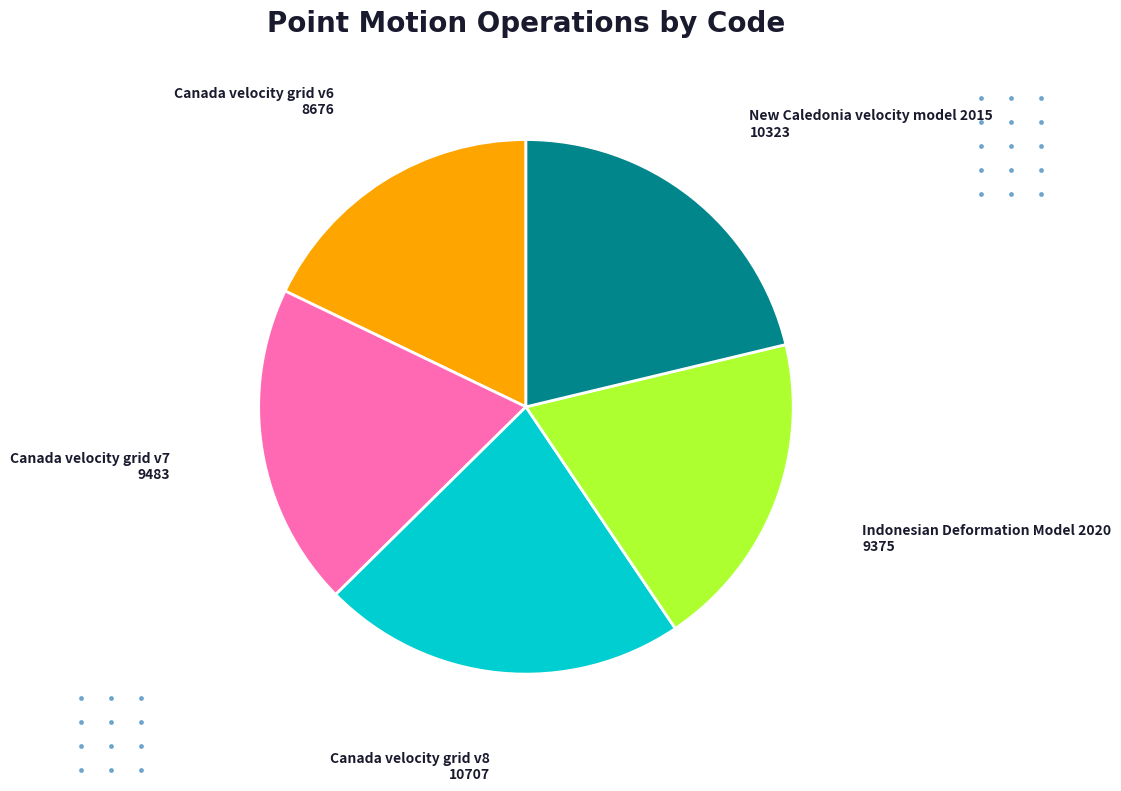

Is there a majority slice in this chart?

No